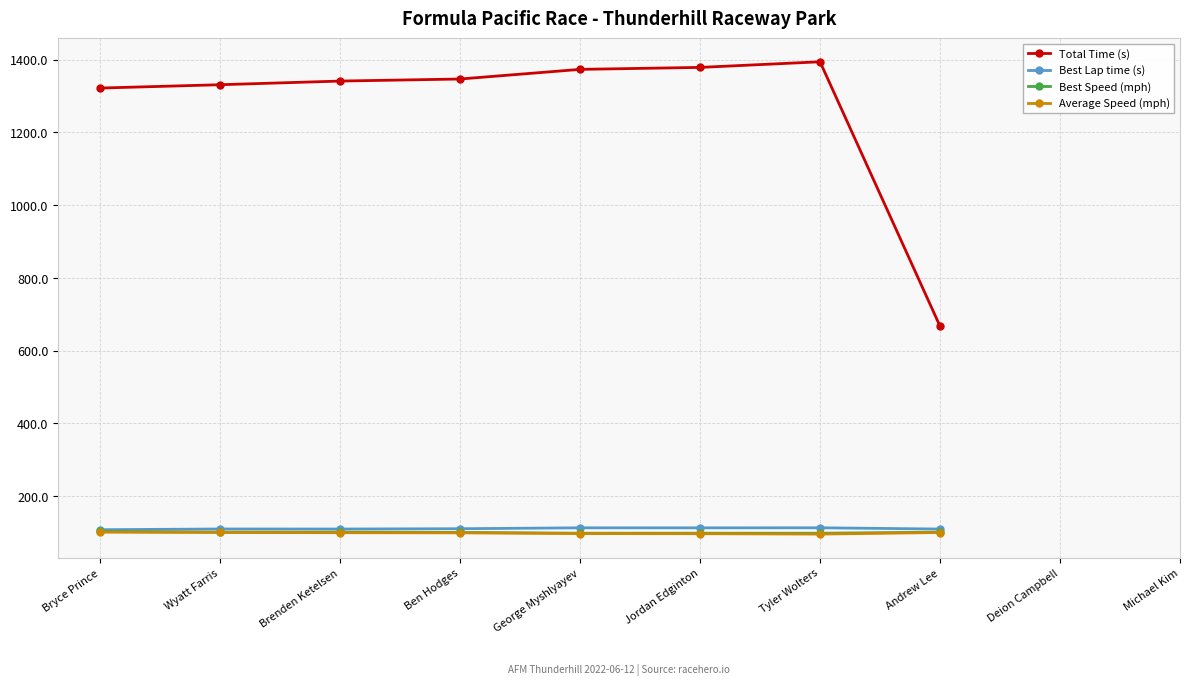

How many data points in Average Speed (mph) are less than 100?

5